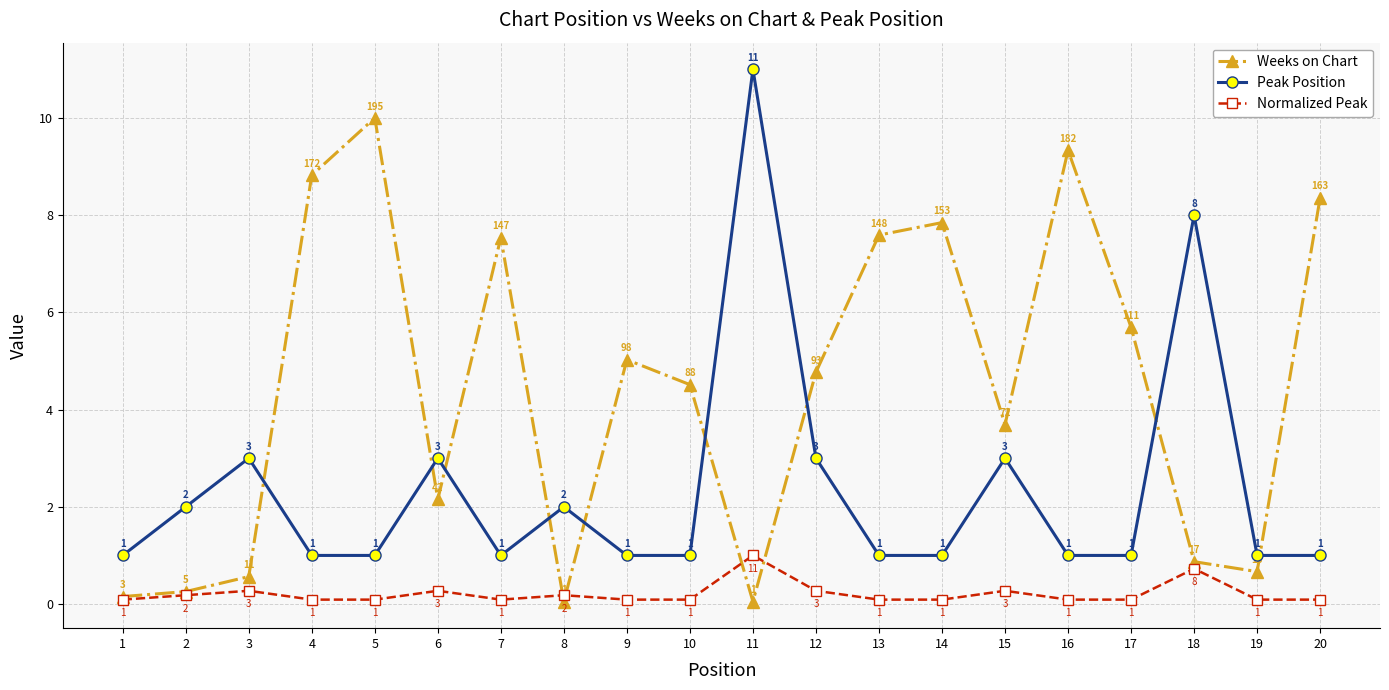

True or false: Weeks on Chart and Normalized Peak intersect in this chart.

True